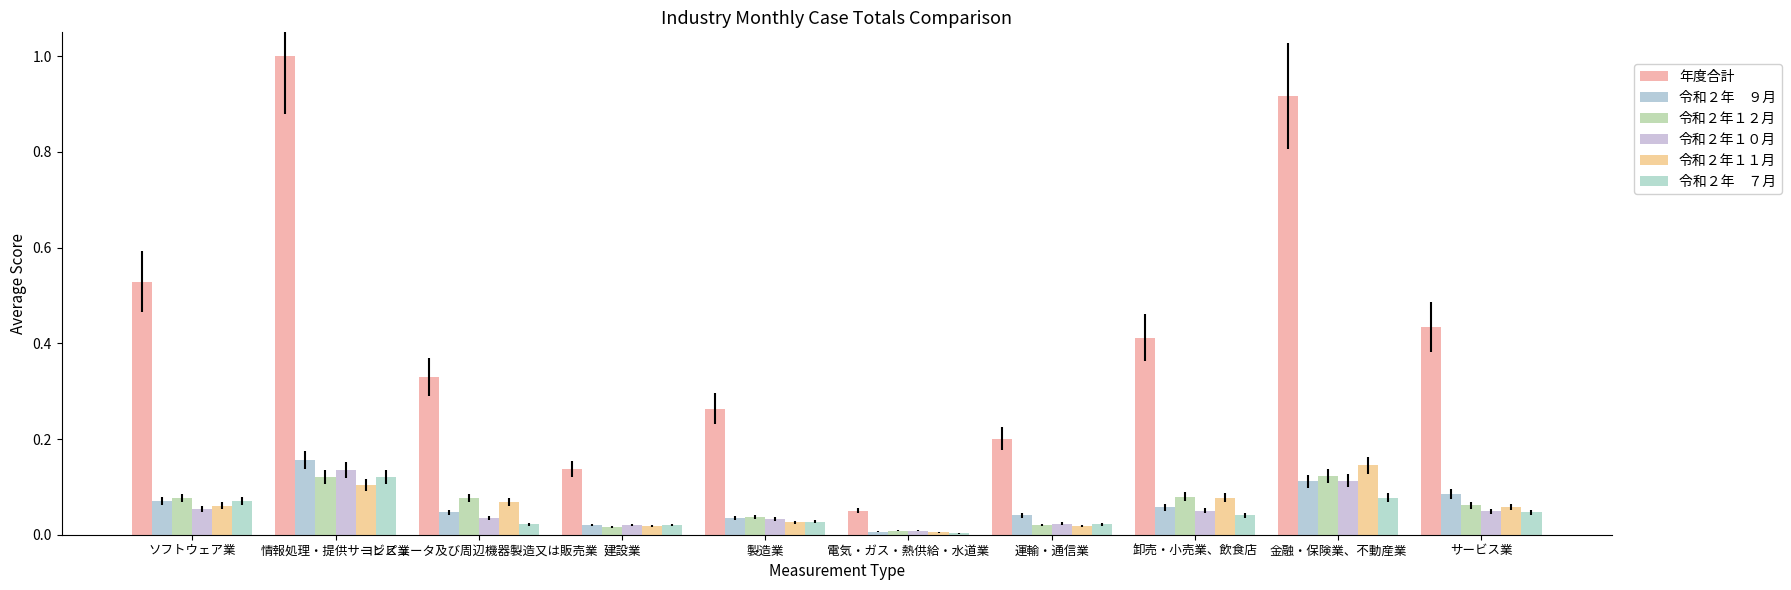

Are the bars horizontal?

No